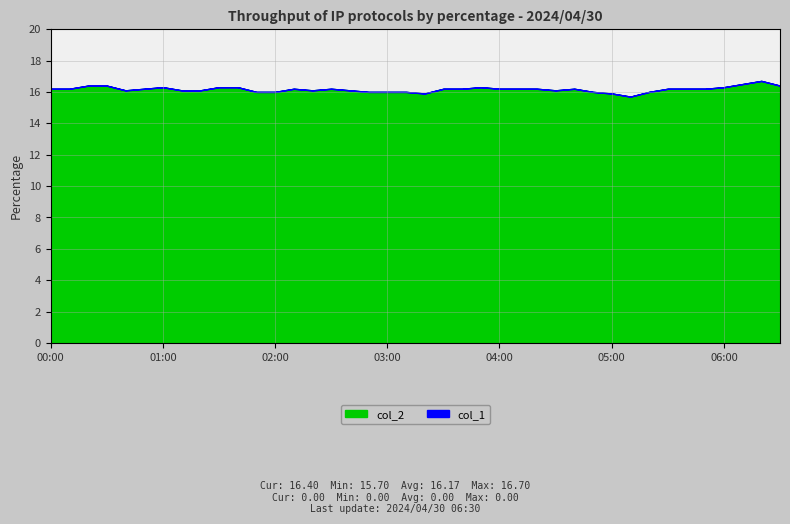

At 06:00, list the series in order from largest to smallest.

col_2, col_1